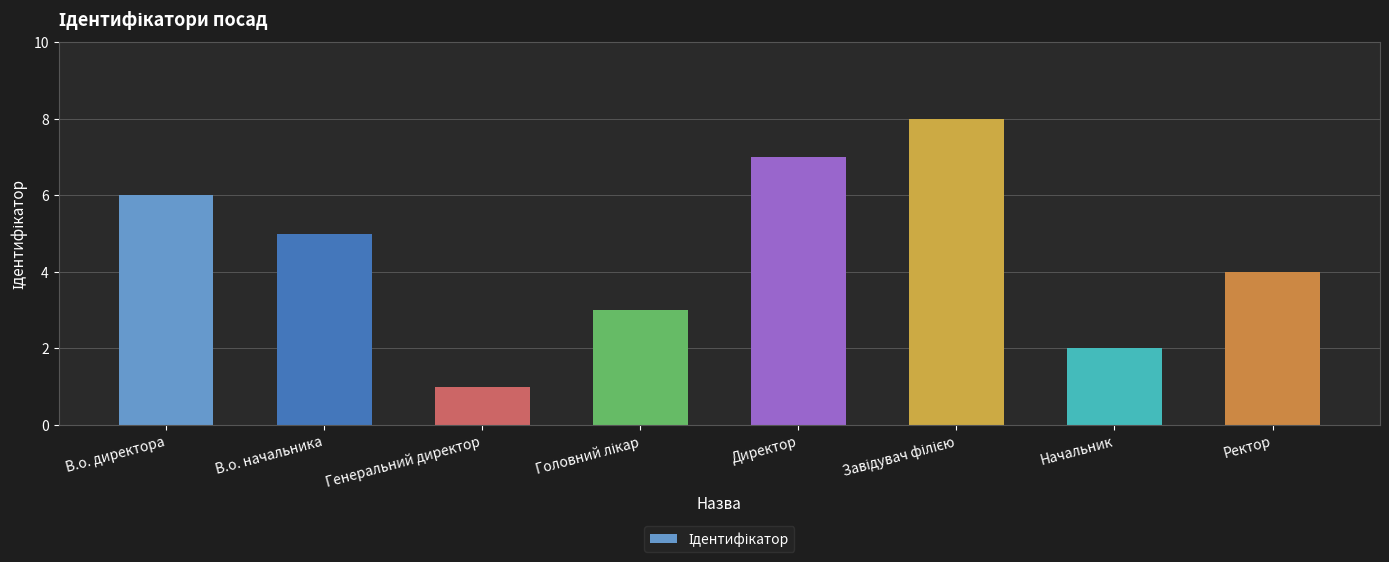

What is the maximum value shown in the chart?

8